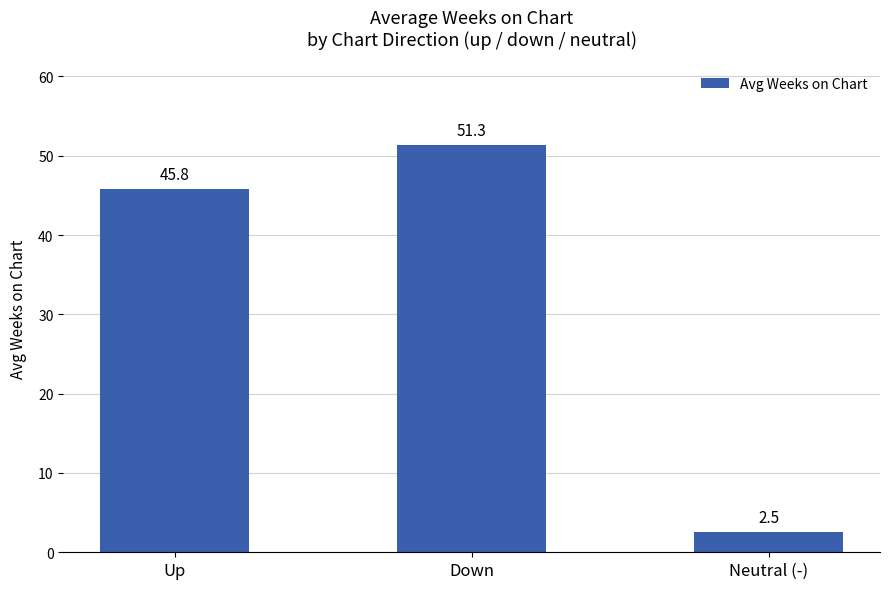

Which category has the lowest value across all series?

Neutral (-)